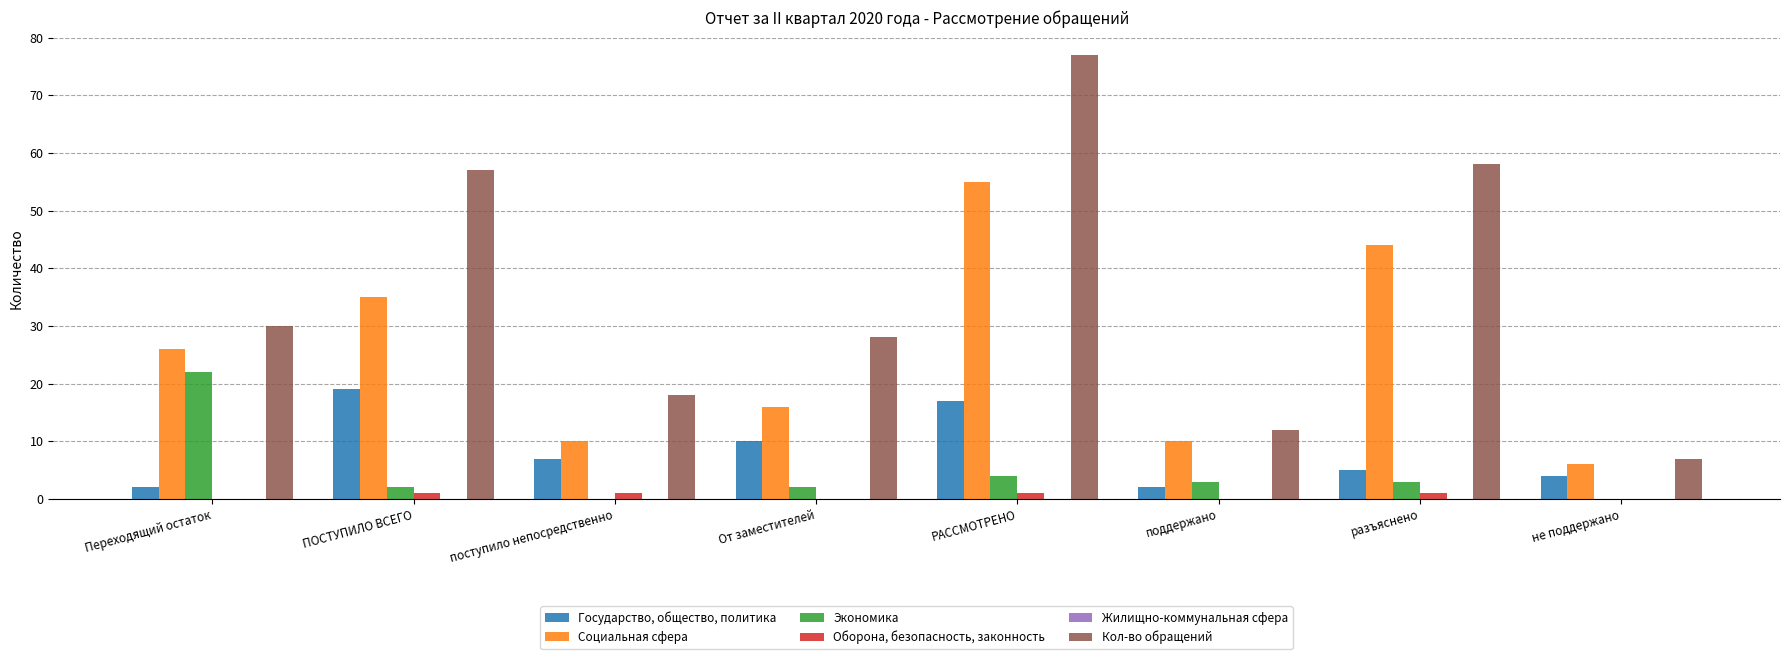

How many series are shown in this chart?

5